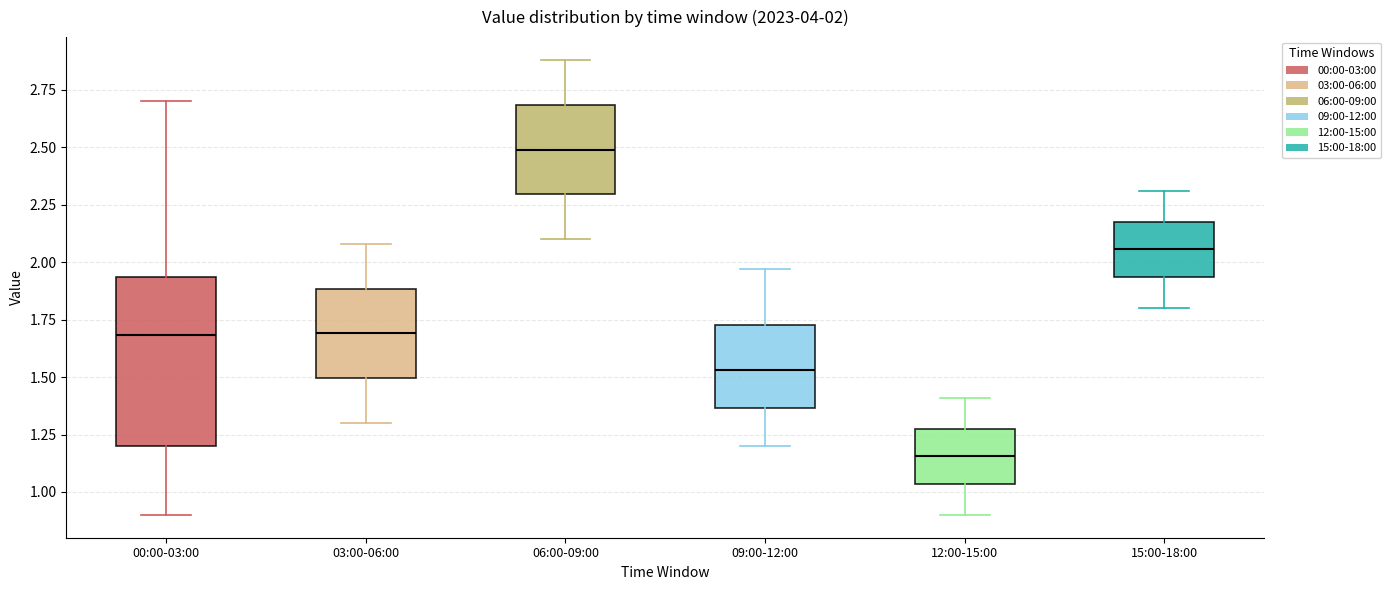

Which box's median line is the lowest?

12:00-15:00